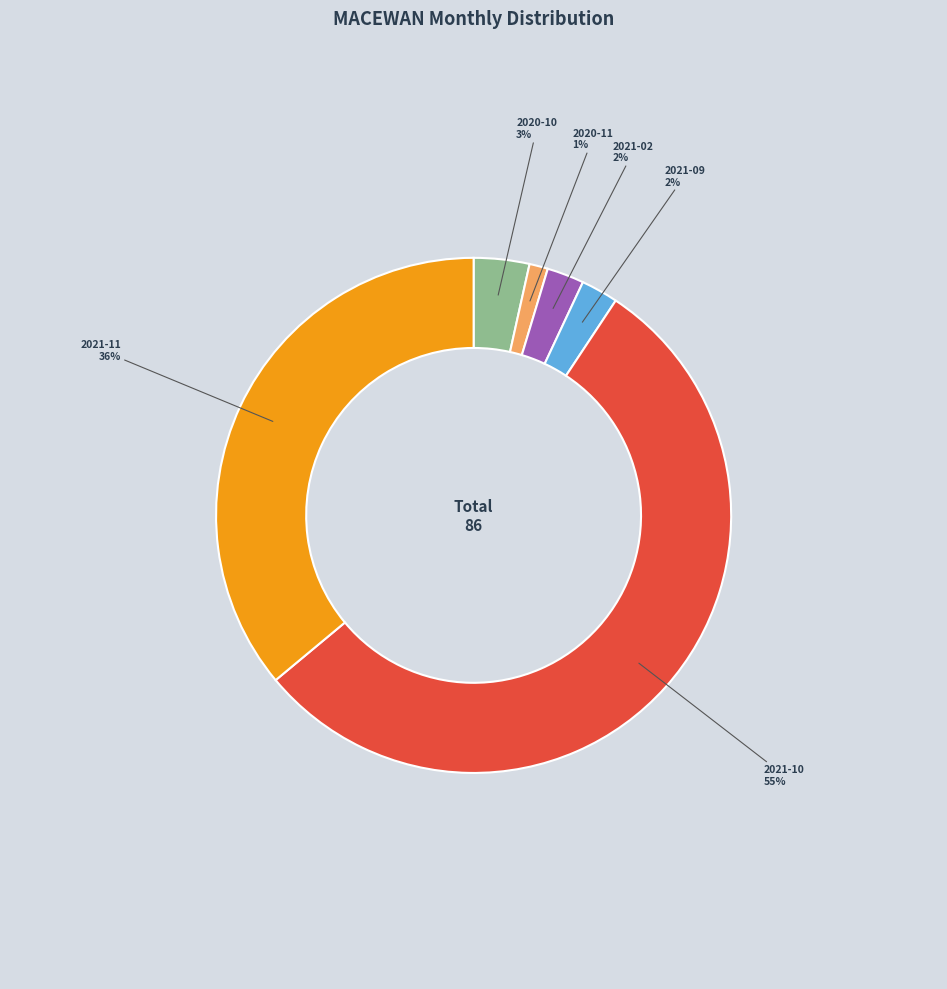

How many segments does this pie chart have?

6